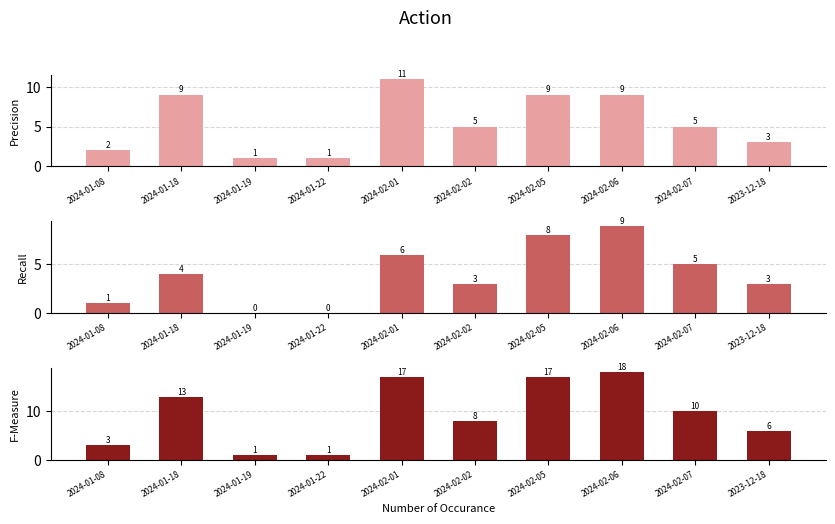

How many groups of bars are there?

10